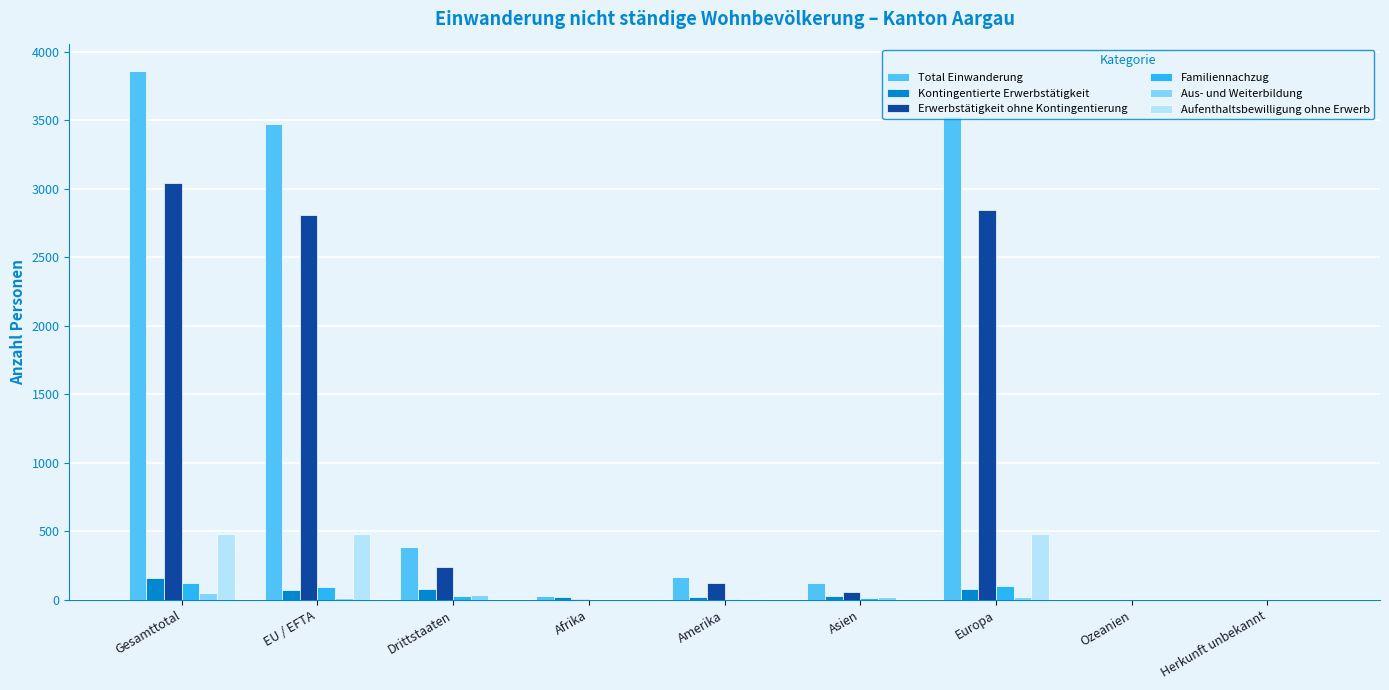

How many groups of bars are there?

9